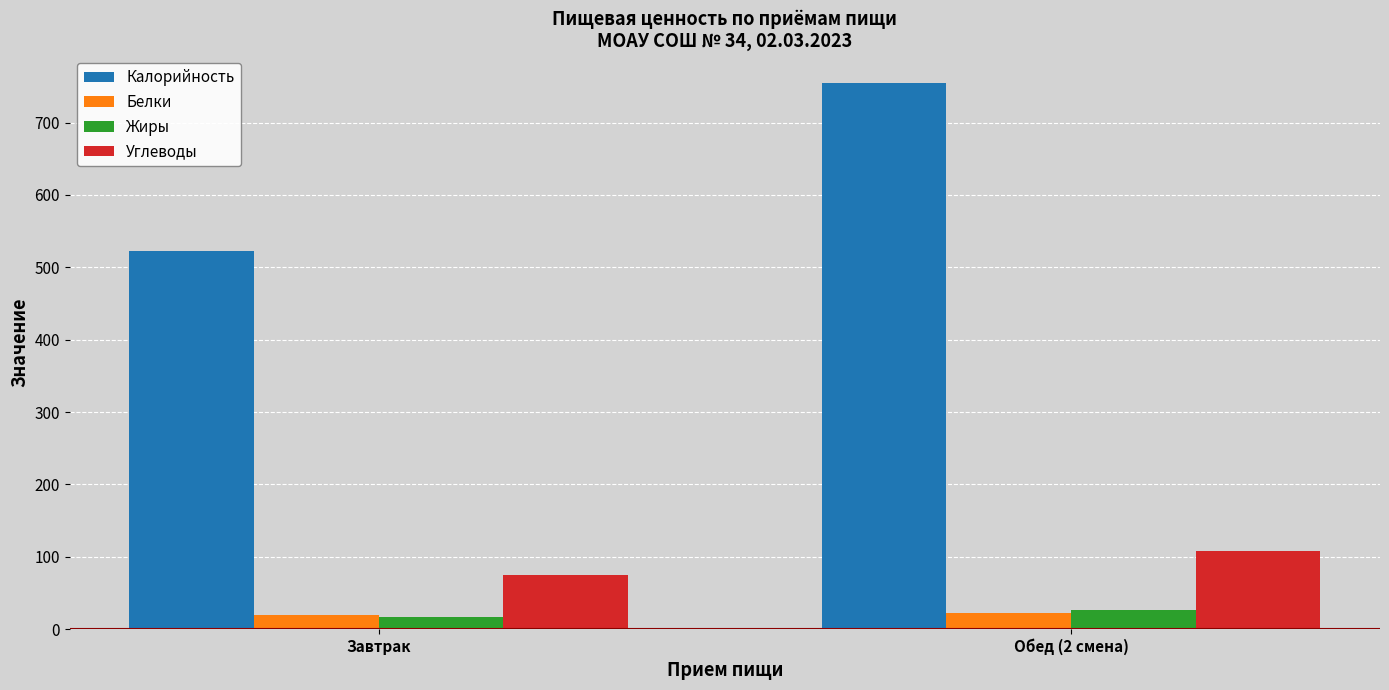

Is the value of Жиры at Завтрак greater than the value of Калорийность at Завтрак?

No